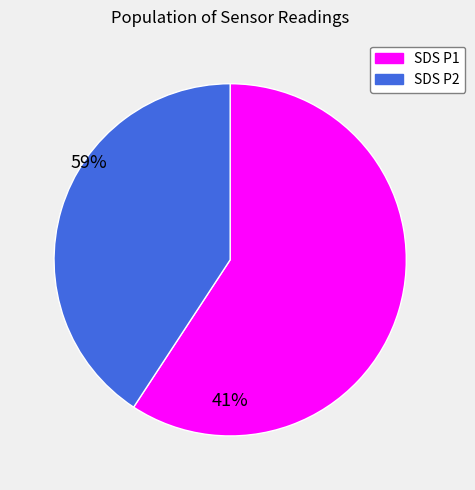

Is there any slice that represents more than half of the pie?

Yes